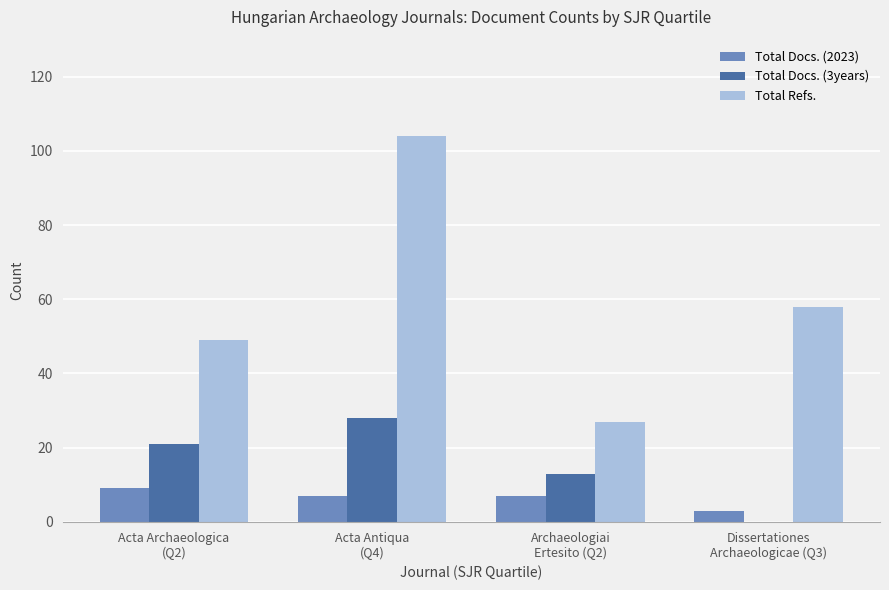

What is the highest value of the Total Refs. series?

104